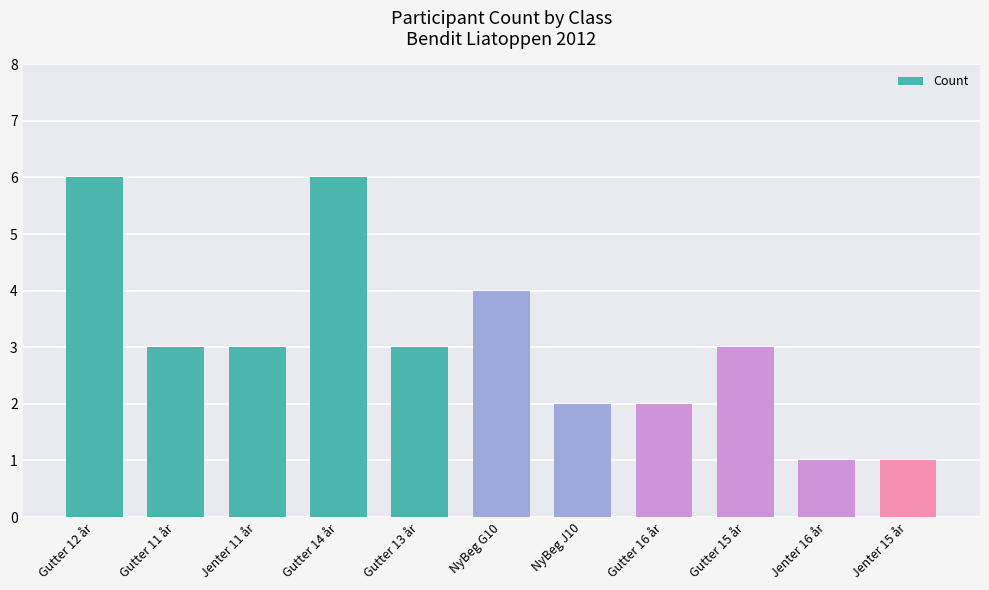

What is the maximum value shown in the chart?

6